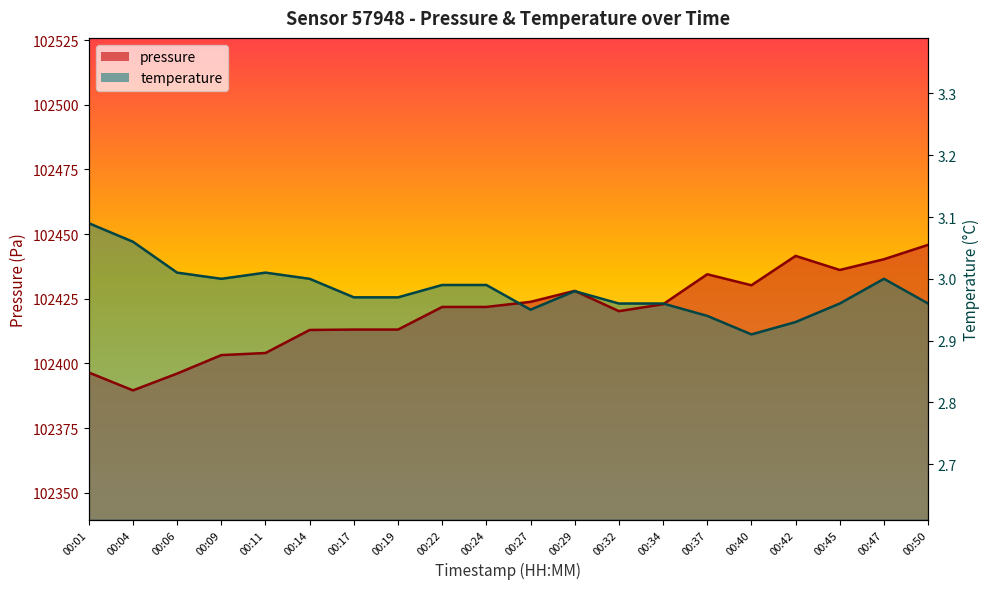

List the series in order of their peak value, lowest first.

pressure, temperature